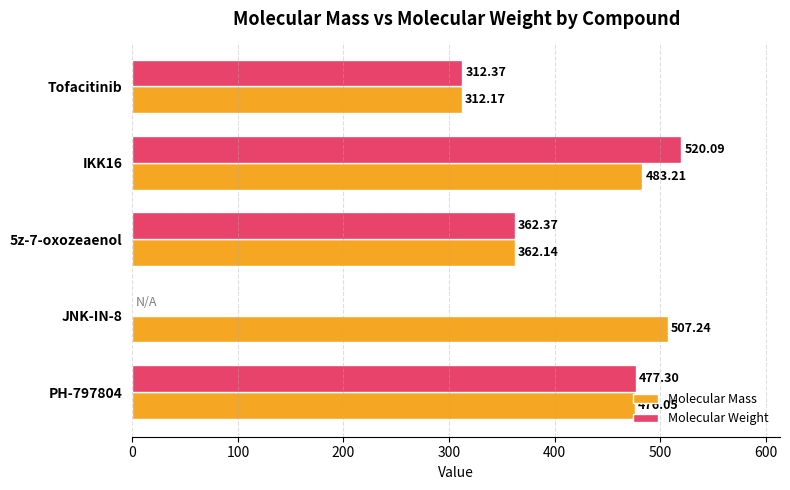

Between 5z-7-oxozeaenol and PH-797804, which series saw the biggest shift?

Molecular Weight